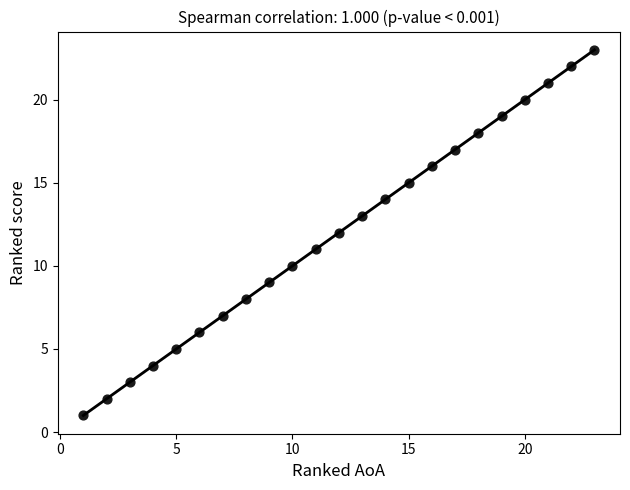

What is the range of X values (max minus min)?

22